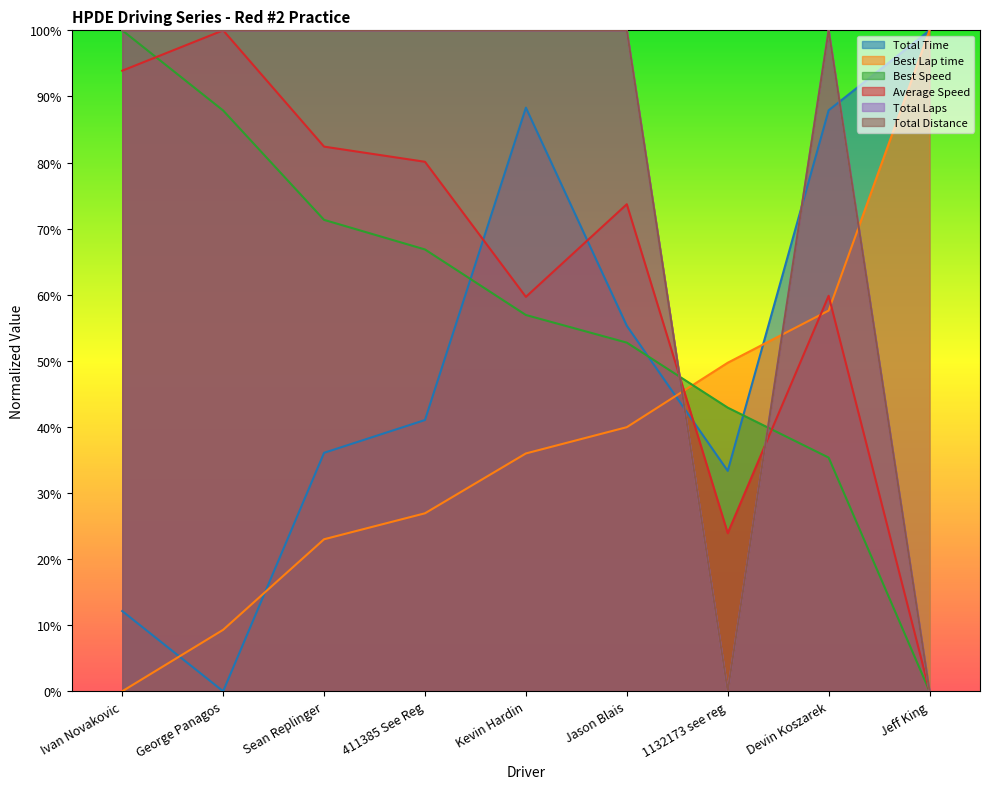

What is the label of the 7th point from the right?

Sean Replinger